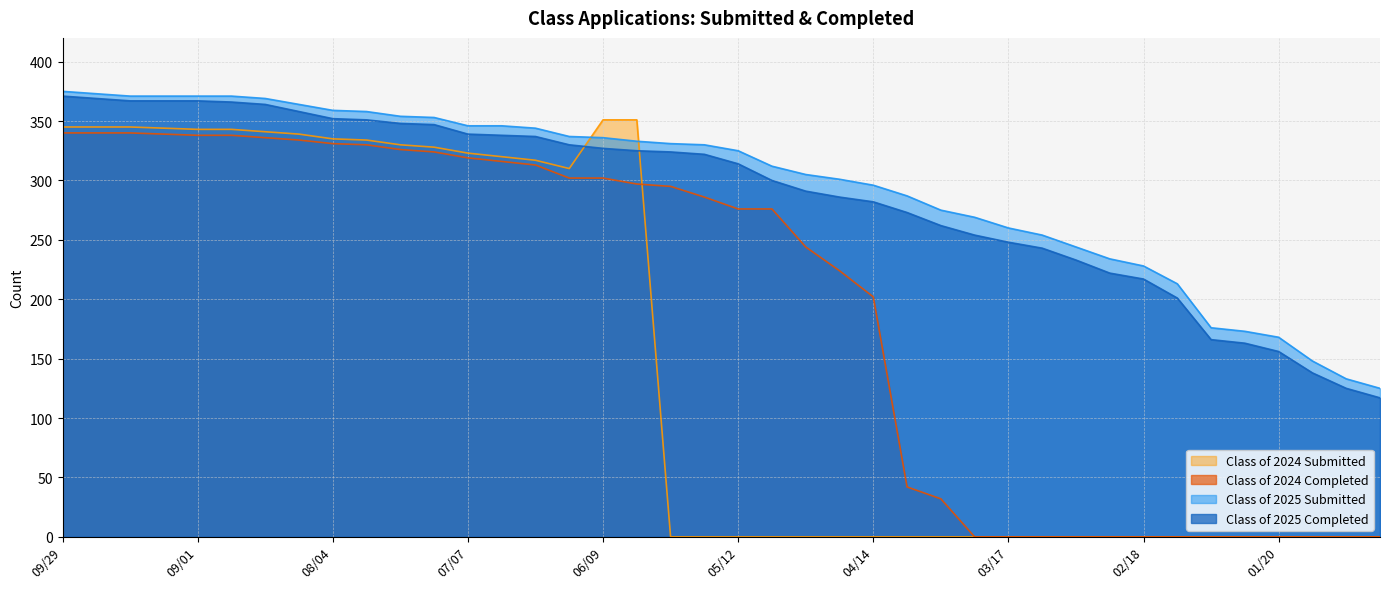

What is the label of the 5th point from the right?

01/27